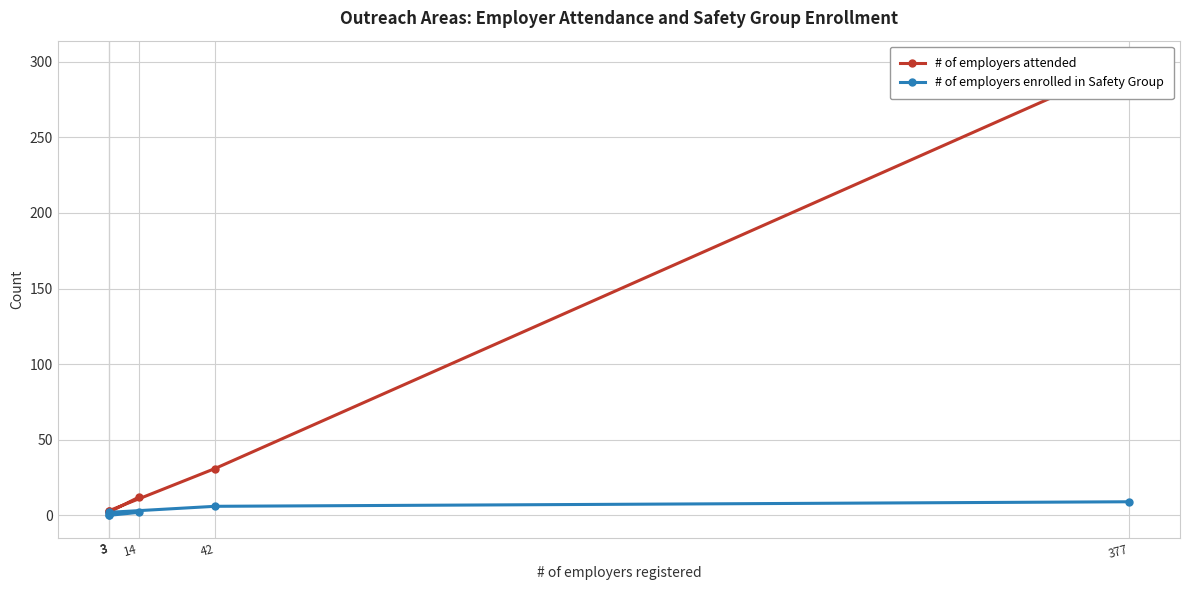

Rank the series by their average value, from highest to lowest.

# of employers attended, # of employers enrolled in Safety Group